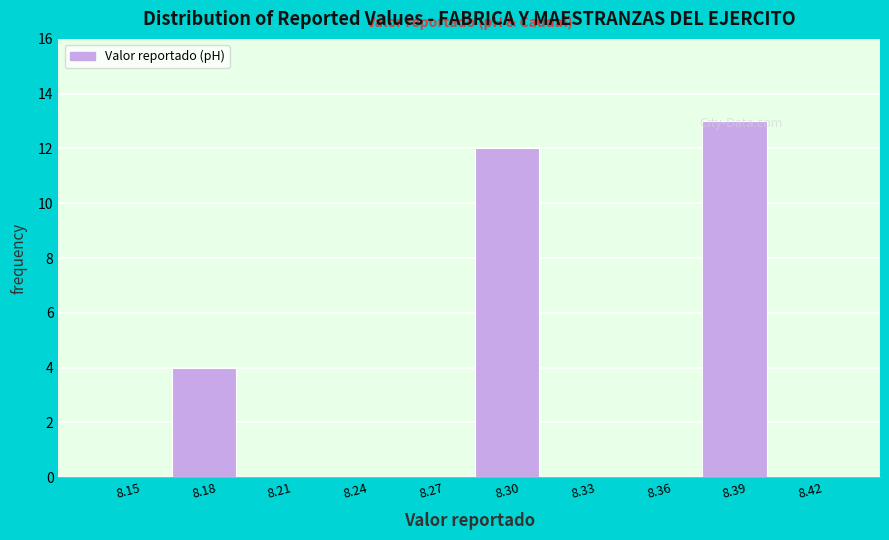

Which category has the highest value across all series?

8.39